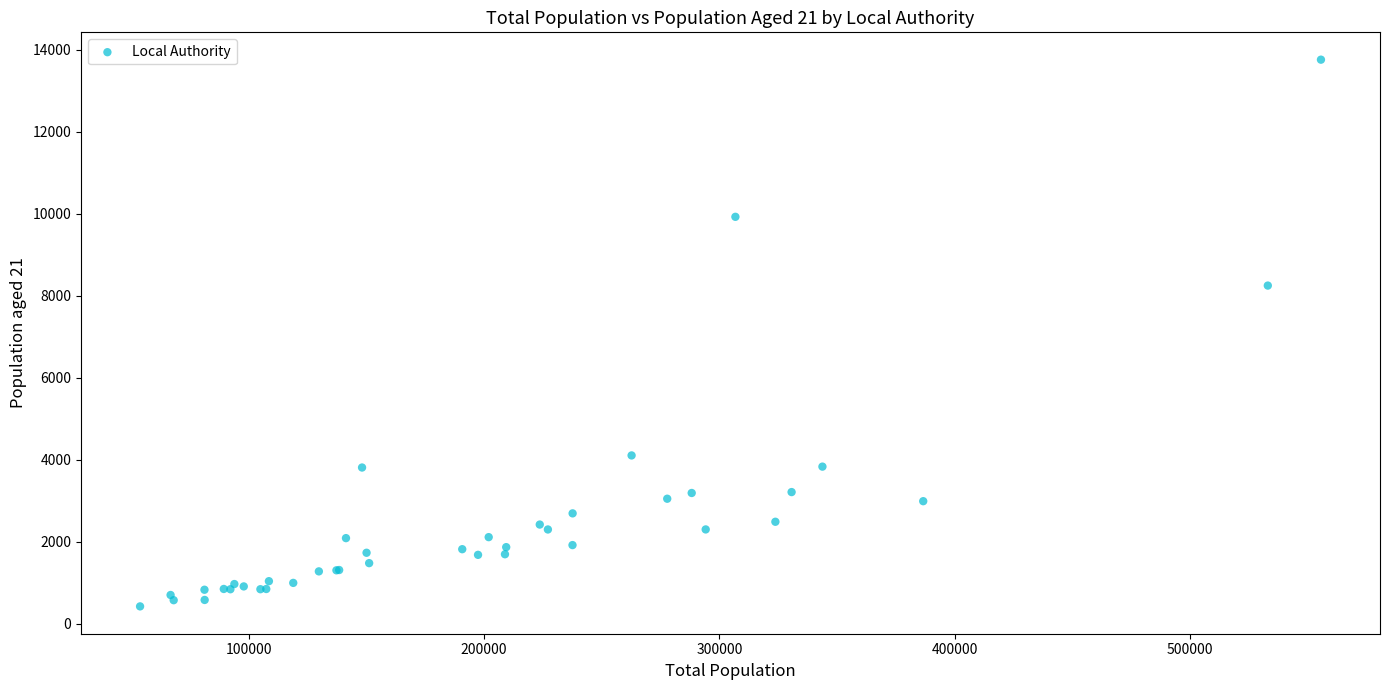

What Y value in the scatter plot is closest to 7093?

8251